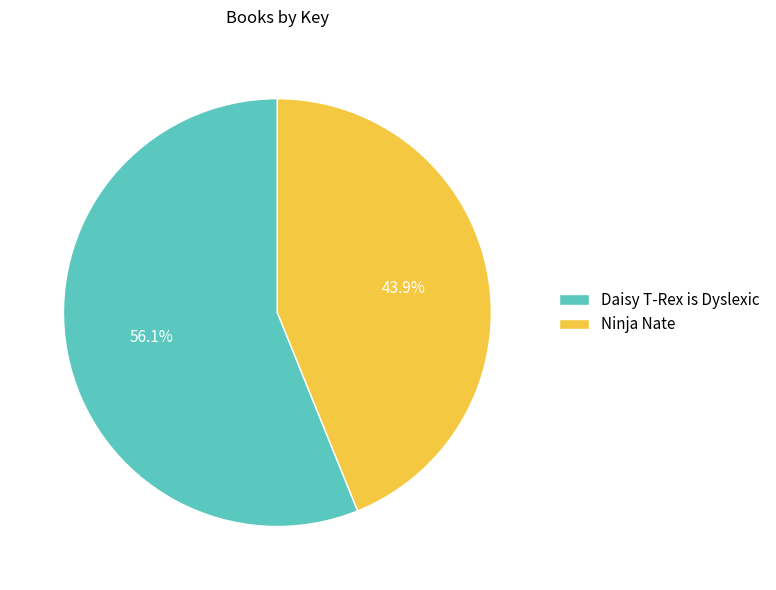

Is it true that Ninja Nate is 44% of the pie?

True